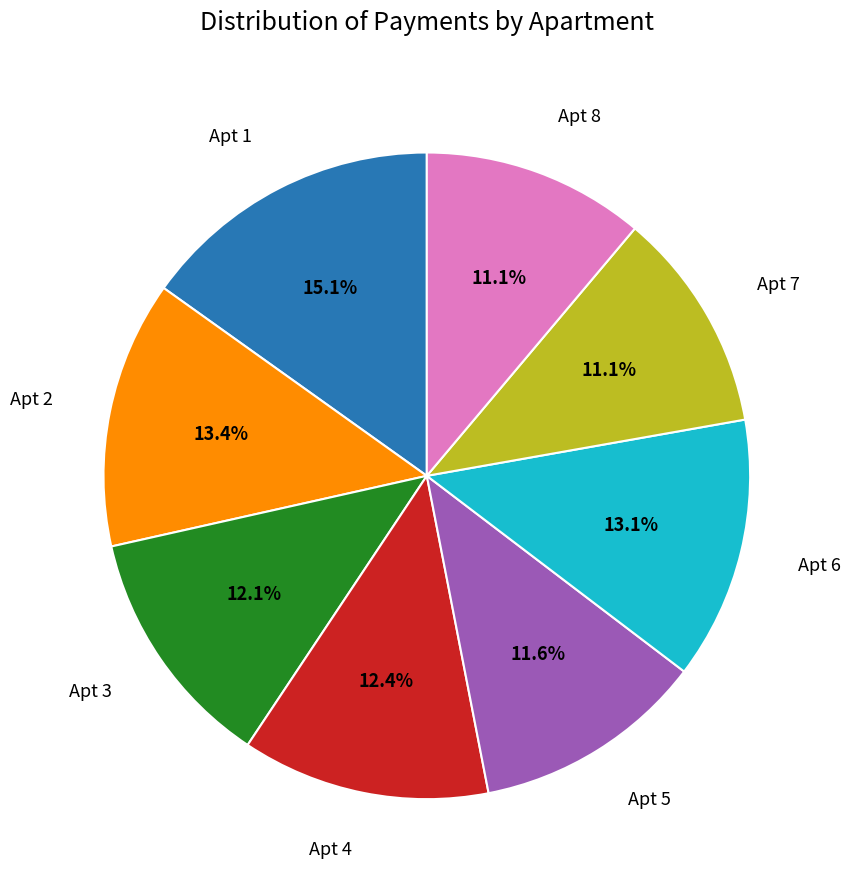

Is there a majority slice in this chart?

No